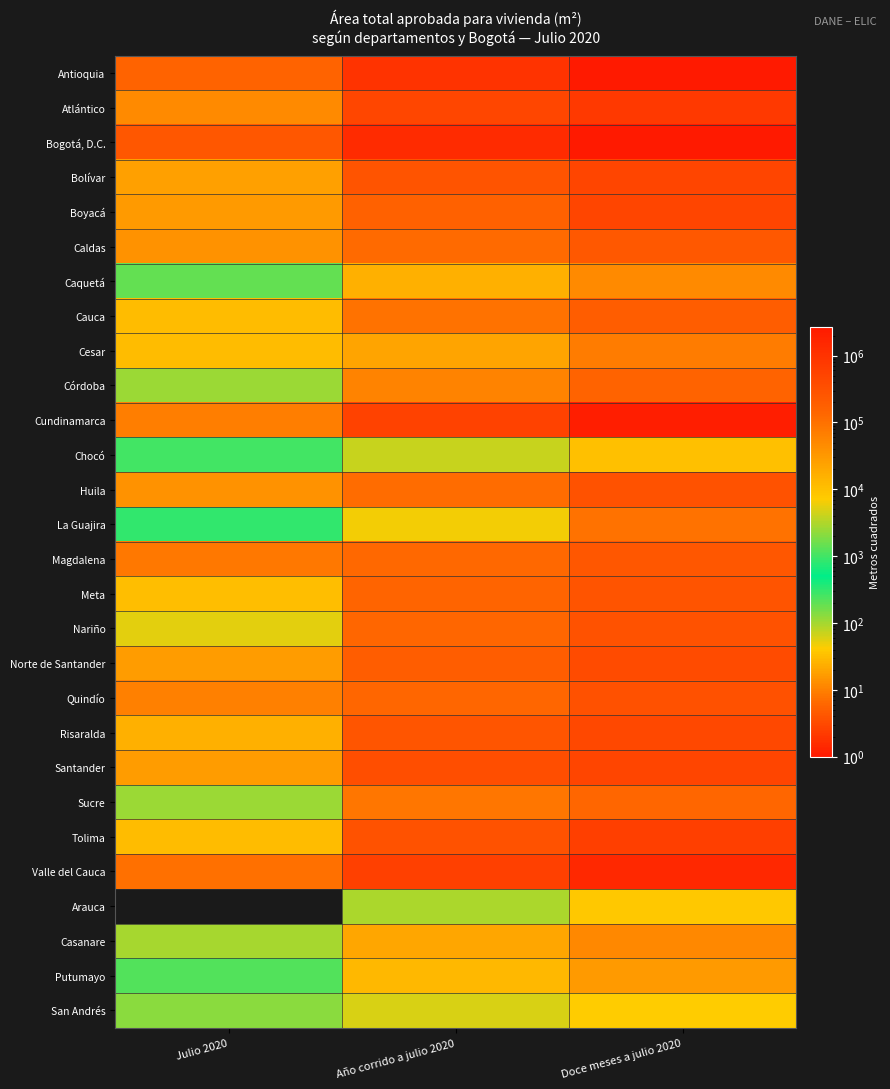

What is the maximum value shown in the chart?

2719383